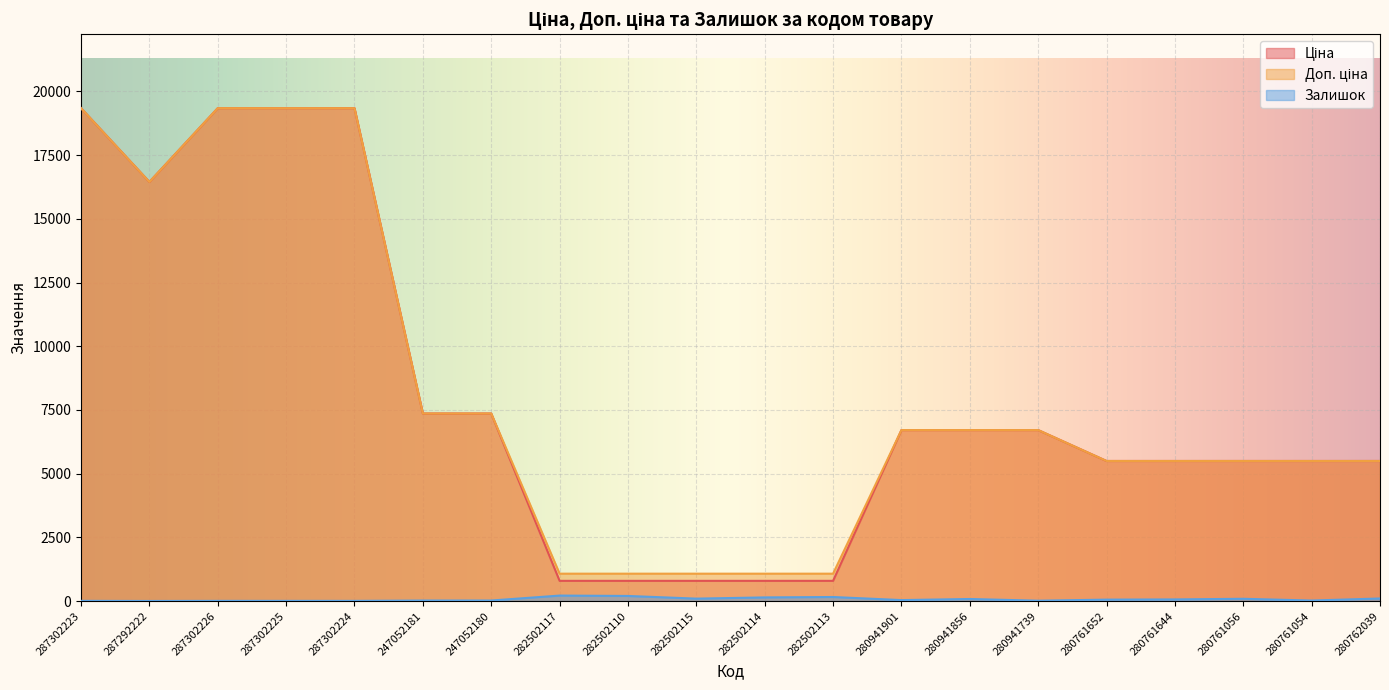

The Залишок series shows 20.1 at 280941739. True or false?

False